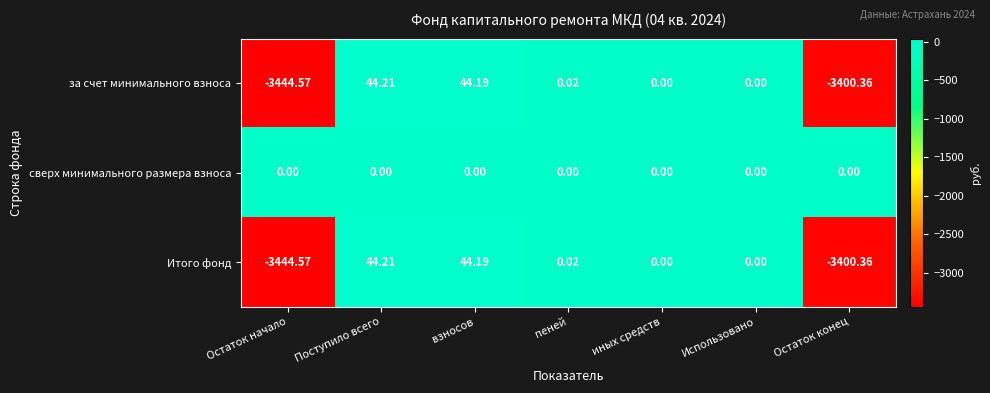

How many data points does each series have?

7